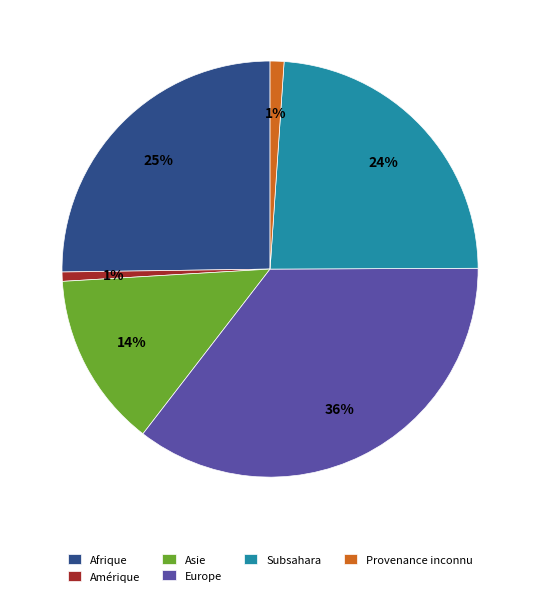

How many slices are in this pie chart?

6